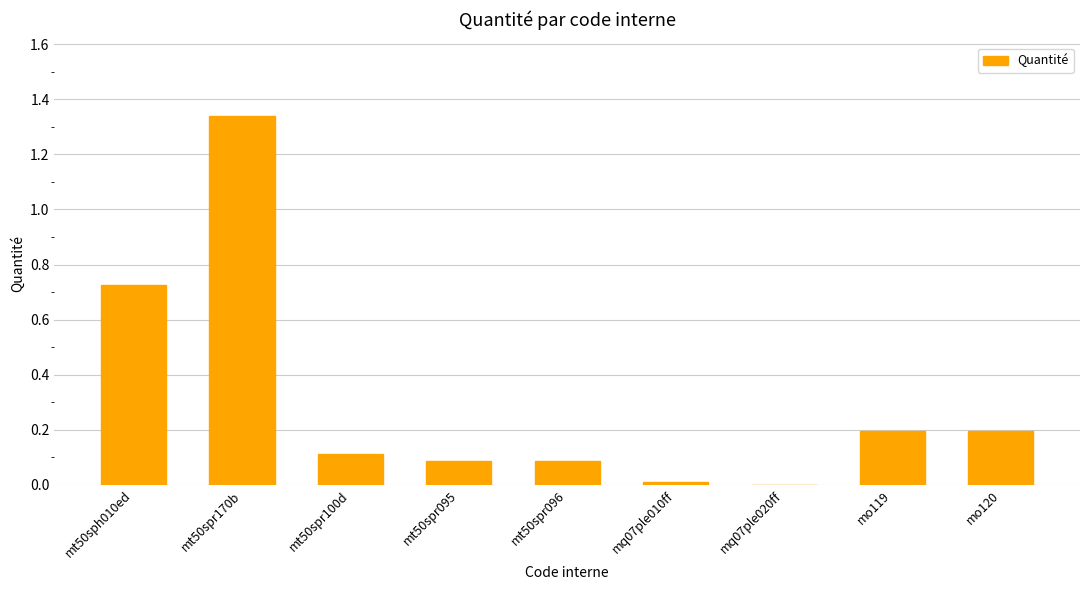

Which label corresponds to the largest value in the chart?

mt50spr170b